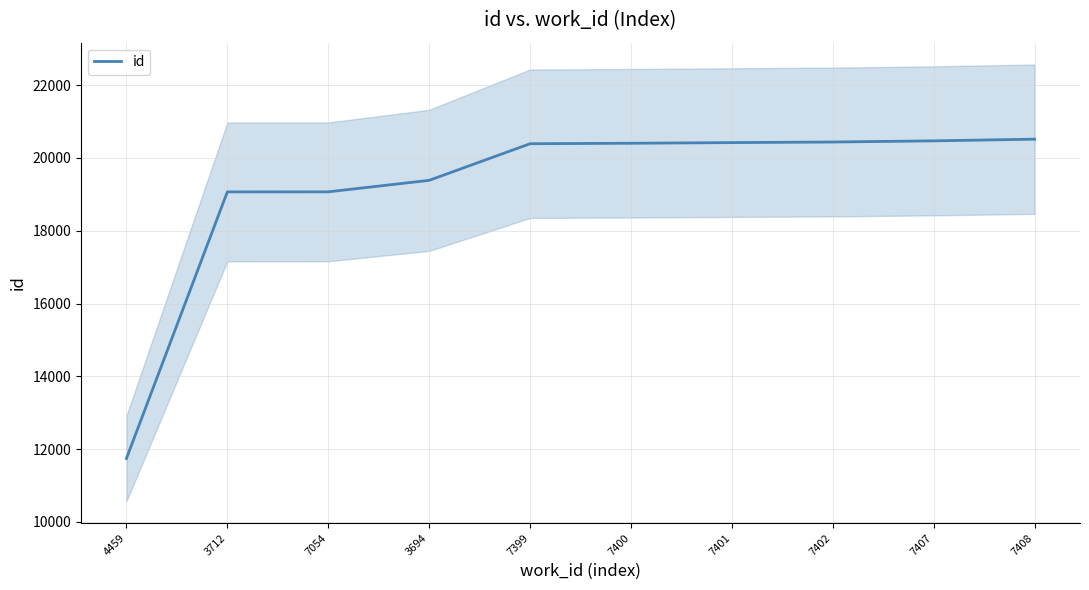

True or false: there are more than 2 points higher than both neighbors.

False